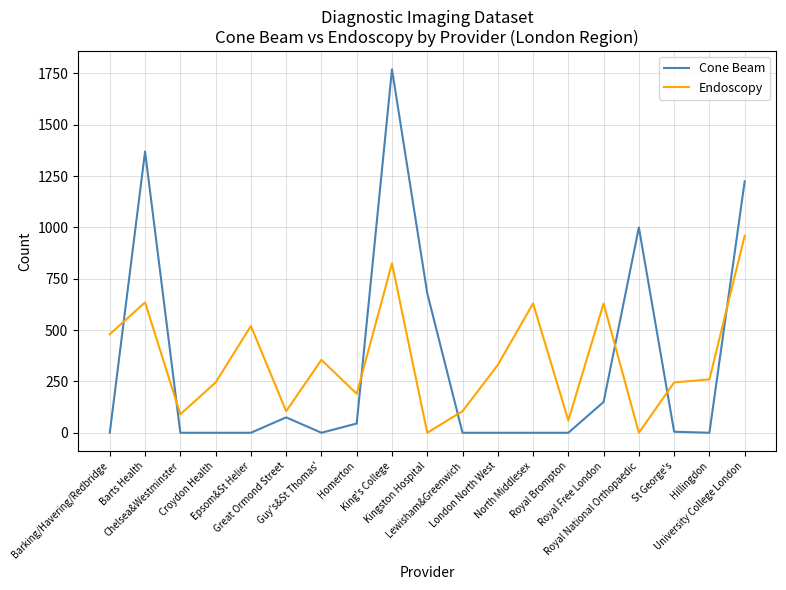

Which series ends up on top after the final intersection of Cone Beam and Endoscopy?

Cone Beam